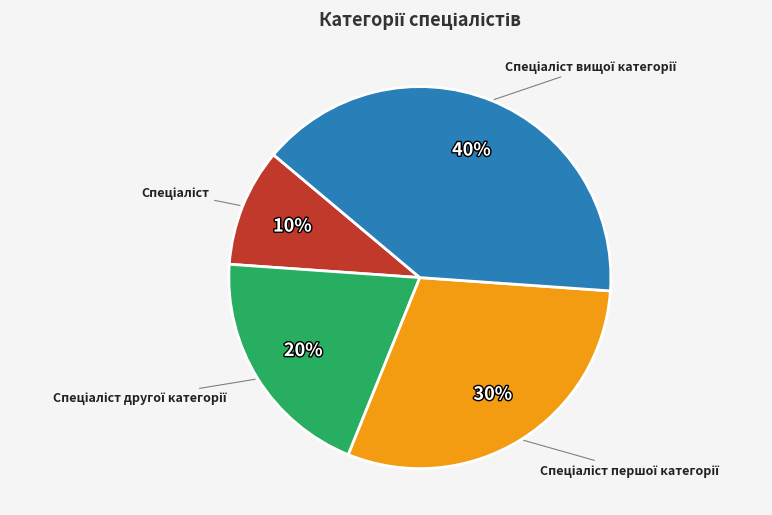

Does any single category account for the majority?

No